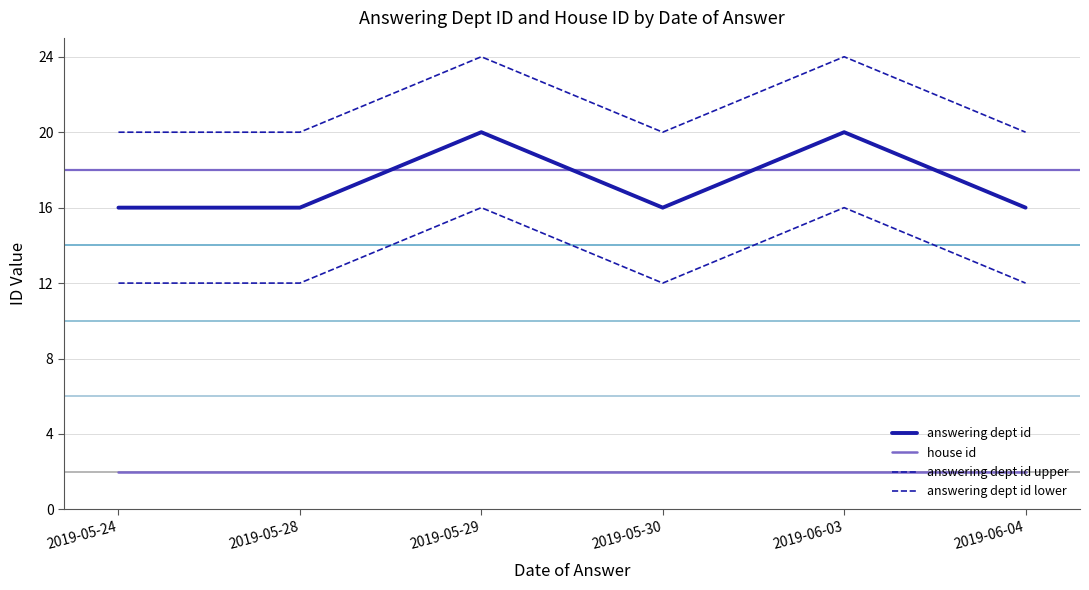

True or false: answering dept id and house id cross at least once.

False